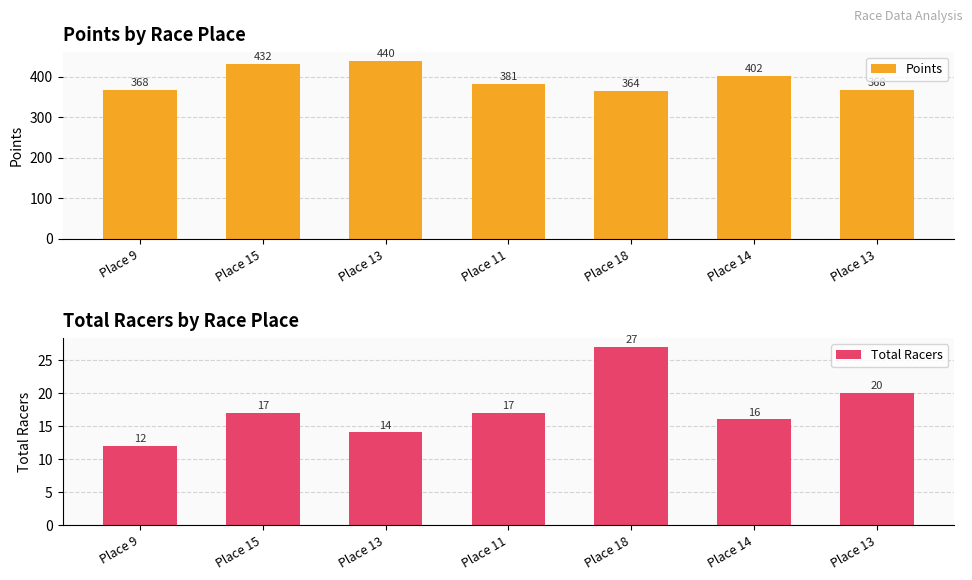

At which label does Total Racers reach its minimum?

Place 9